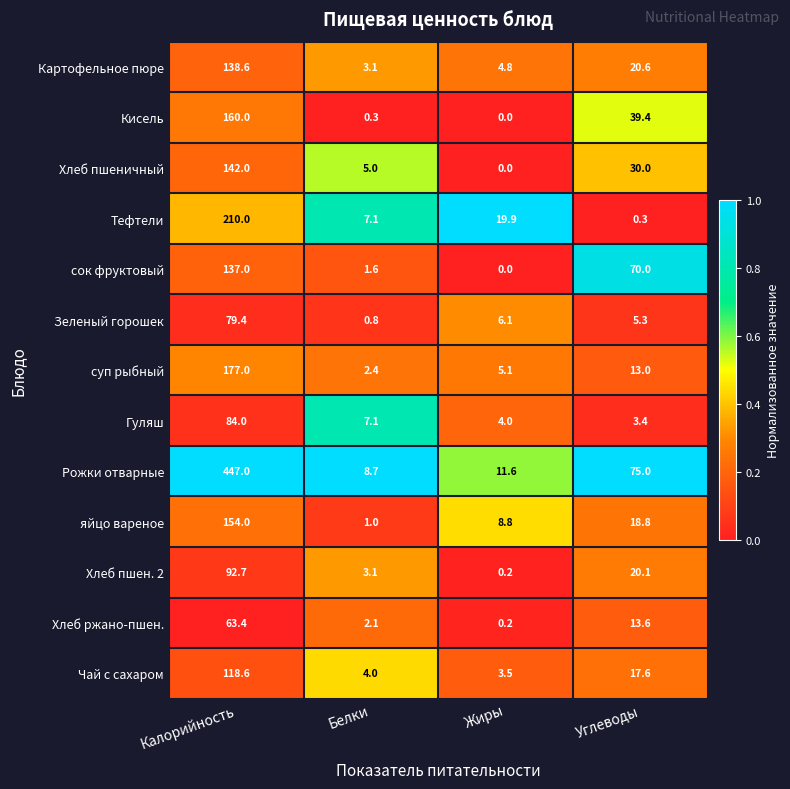

Rank the series by their maximum value, from lowest to highest.

Хлеб ржано-пшен., Зеленый горошек, Гуляш, Хлеб пшен. 2, Чай с сахаром, сок фруктовый, Картофельное пюре, Хлеб пшеничный, яйцо вареное, Кисель, суп рыбный, Тефтели, Рожки отварные